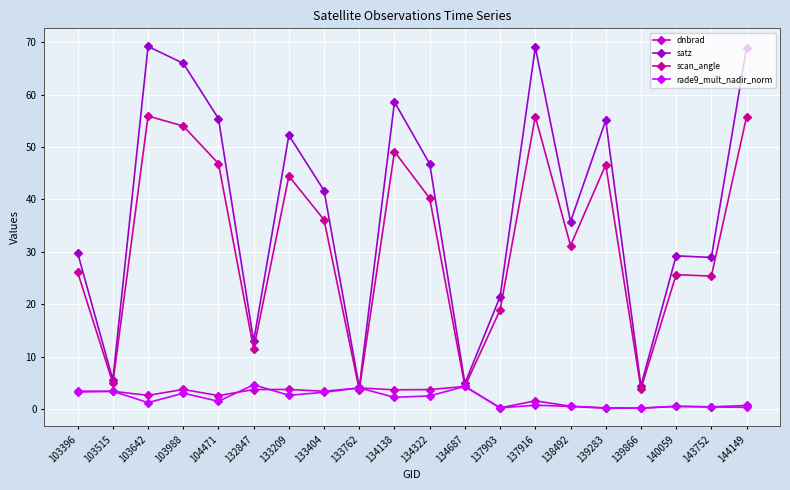

What is the maximum value shown in the chart?

69.2